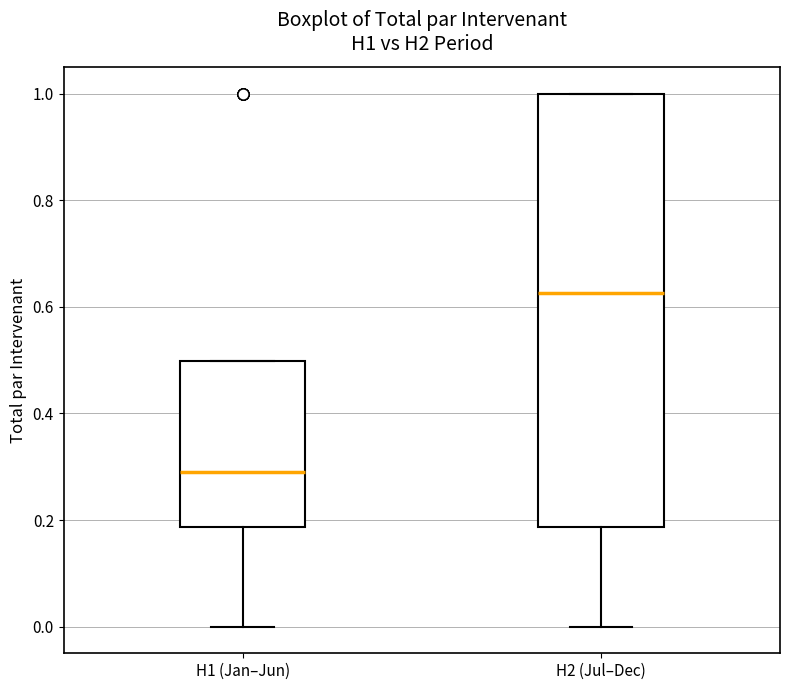

Which box's median line is the lowest?

H1 (Jan–Jun)